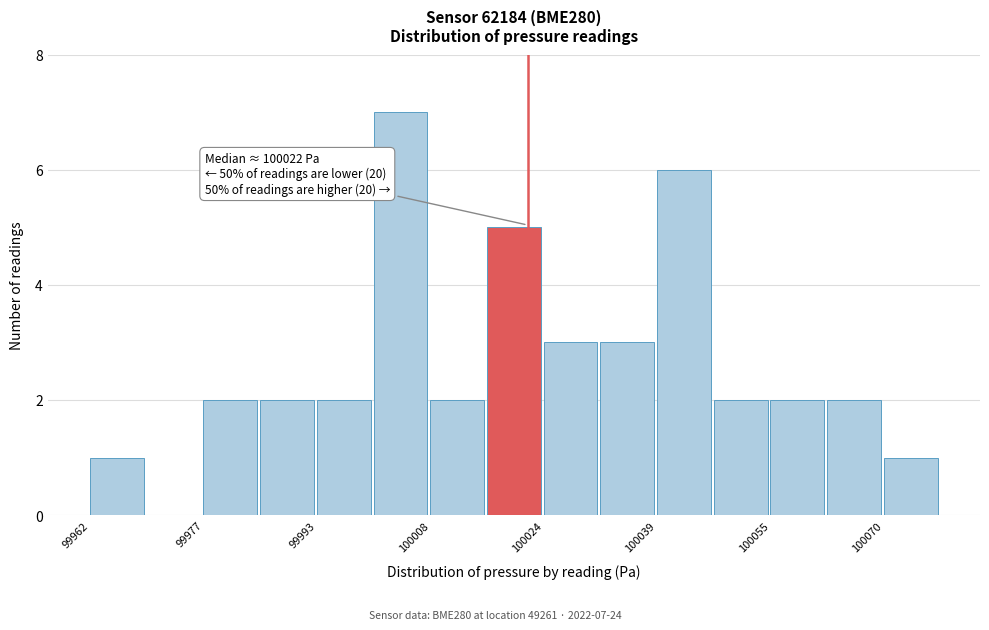

Read against the x-axis, roughly where is the centre of the tallest bar?

100004